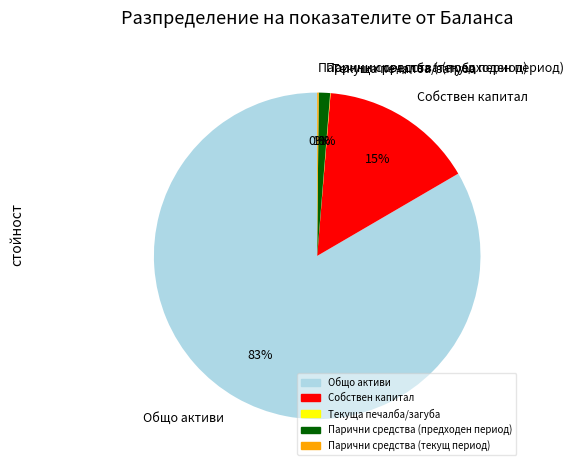

Is it true that Парични средства (предходен период) is 13% of the pie?

False